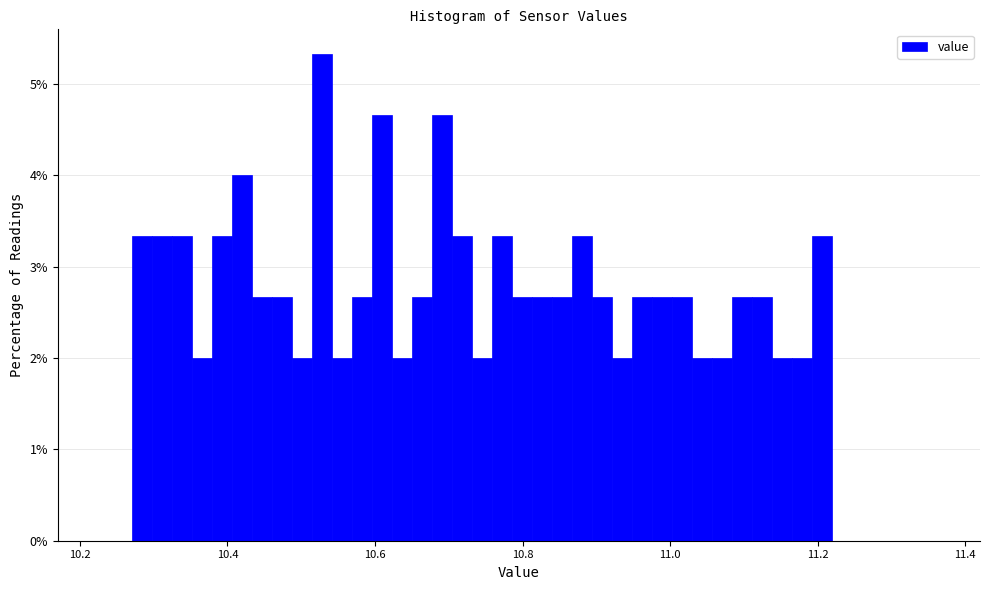

Read against the x-axis, roughly where is the centre of the tallest bar?

10.52